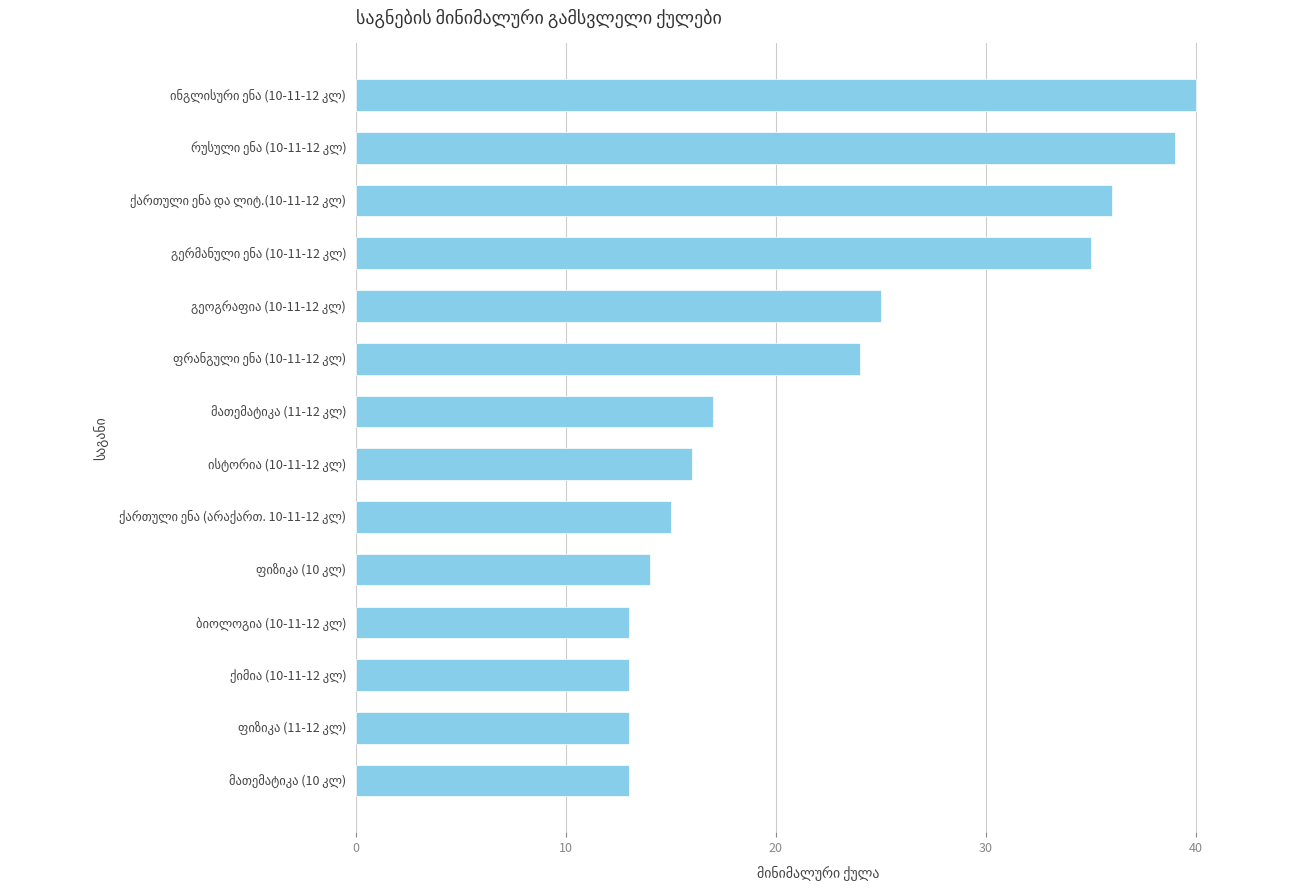

Does the chart contain stacked bars?

No